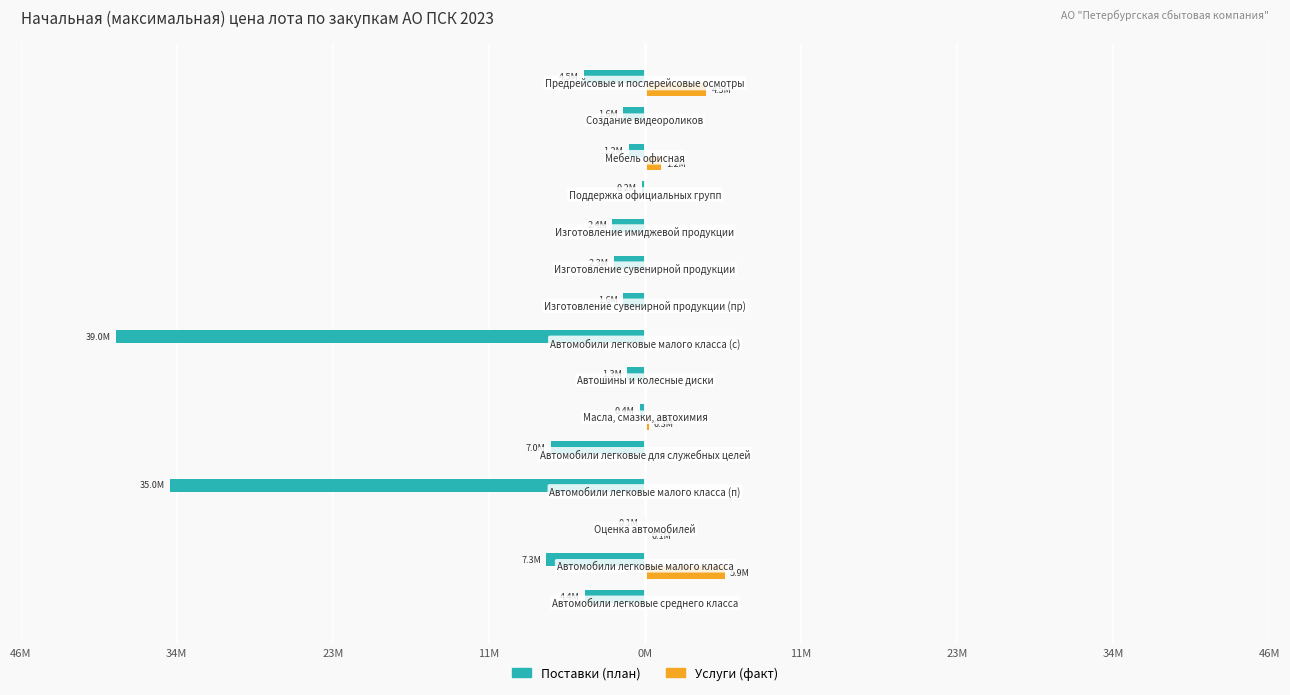

What are all the series names shown in the legend?

Поставки (план), Услуги (факт)